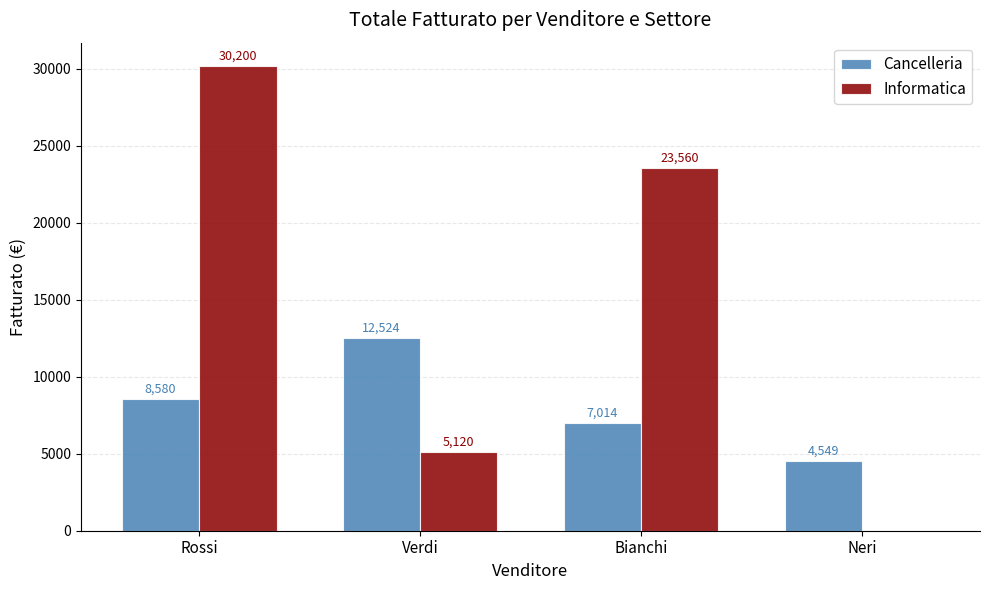

At which label does Informatica first exceed 23560?

Rossi